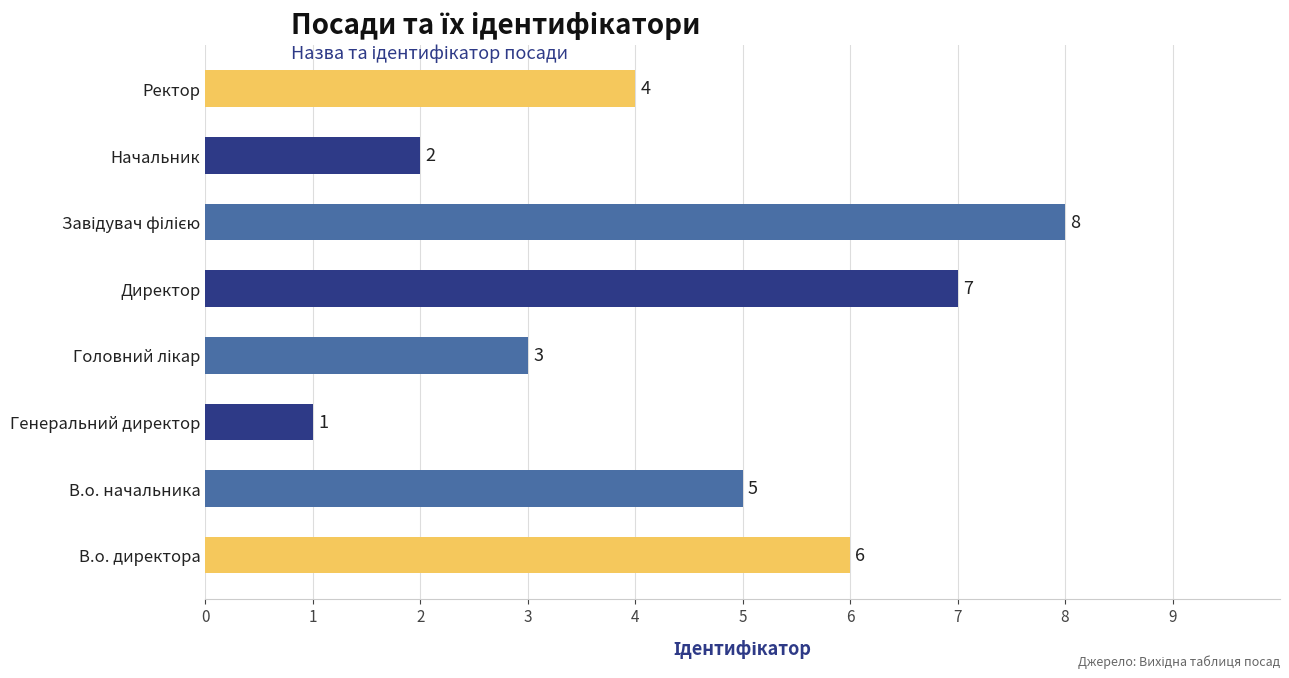

True or false: the data shows 4 at Ректор.

True